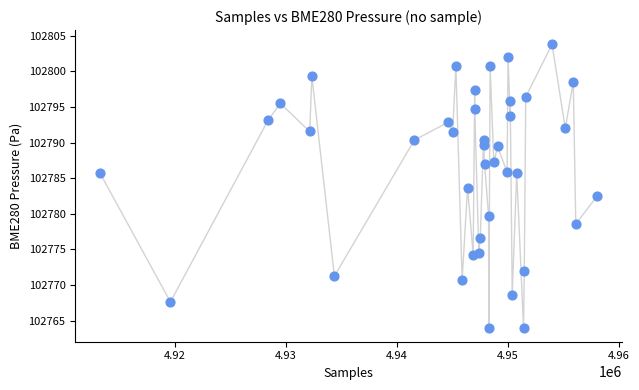

What is the range of Y values (max minus min)?

39.8